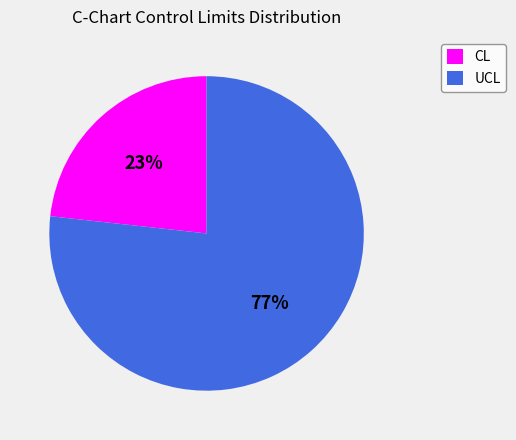

To the nearest percent, what percentage of the pie is UCL?

77%